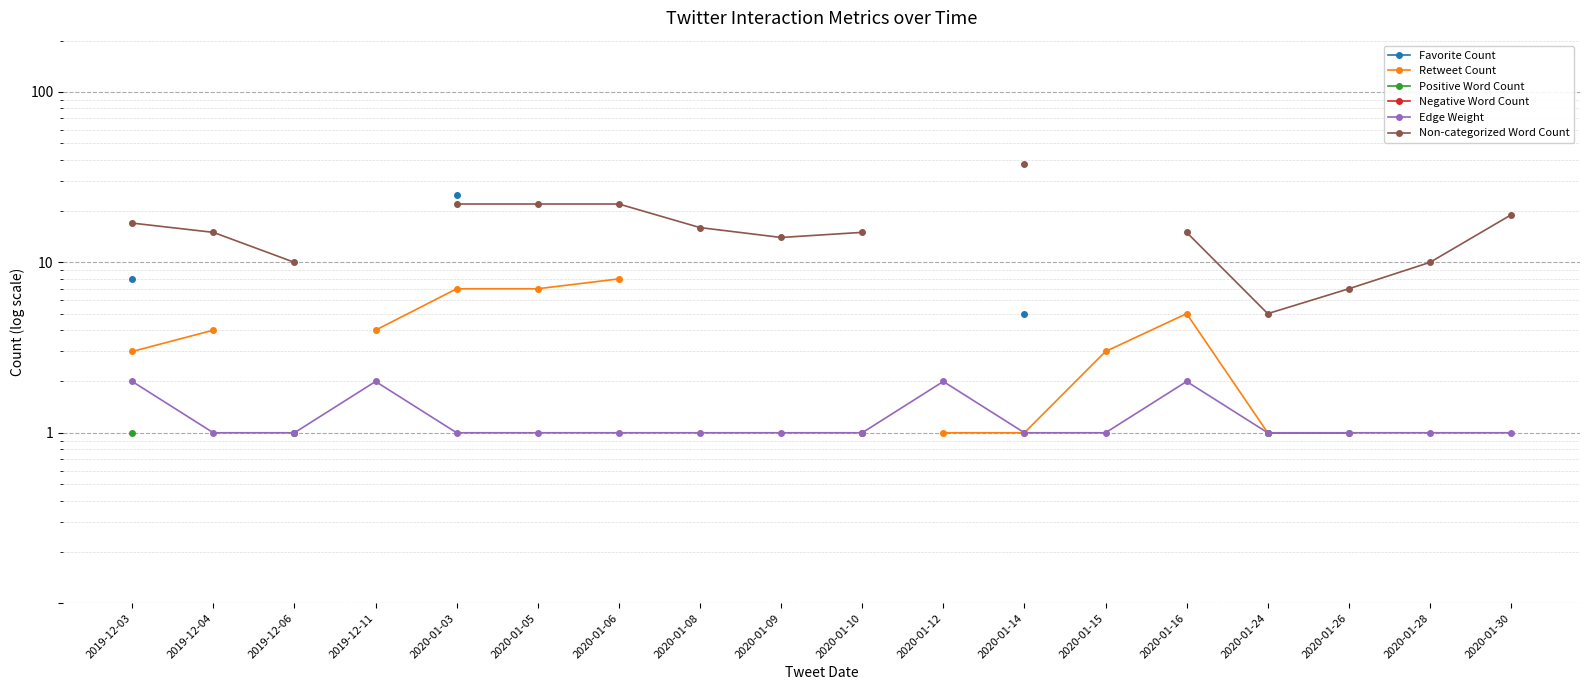

Where is the first local maximum for Retweet Count?

2020-01-16